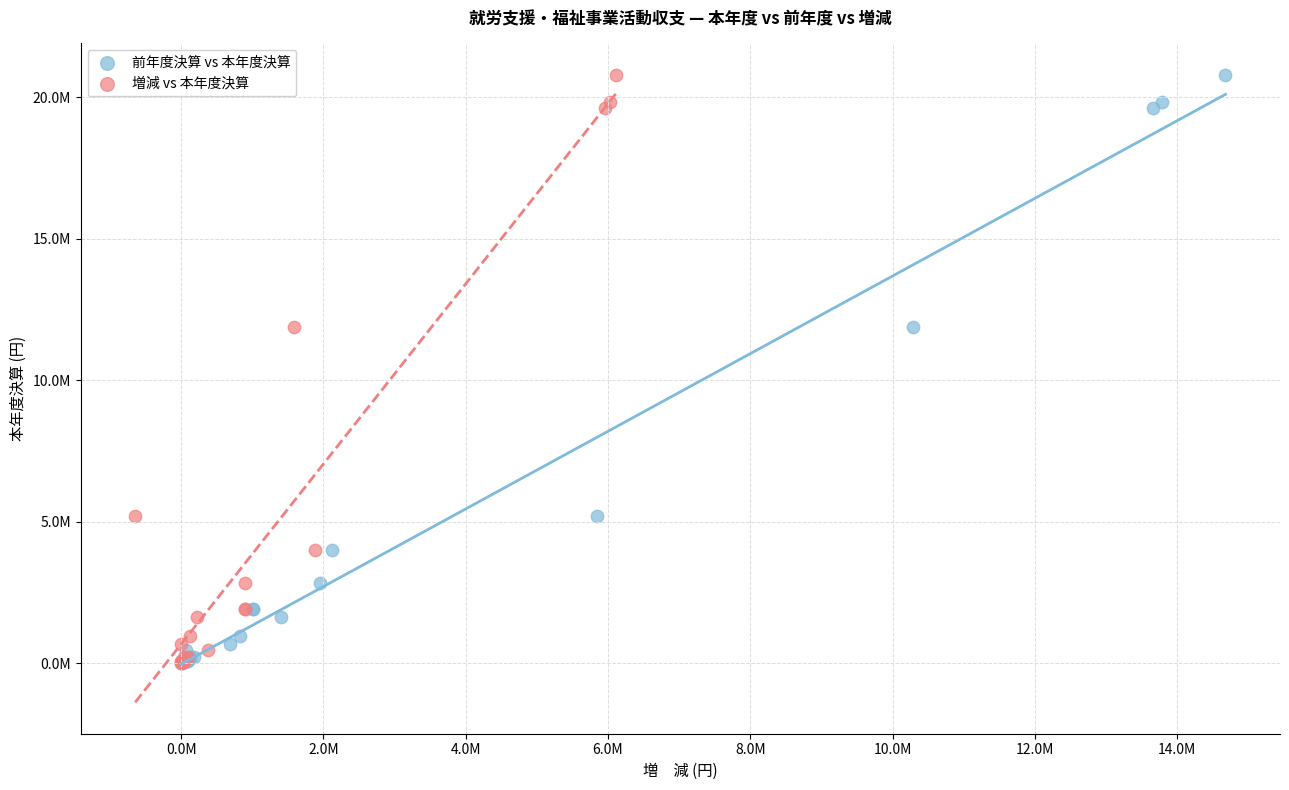

What are all the series names shown in the legend?

前年度決算 vs 本年度決算, 増減 vs 本年度決算